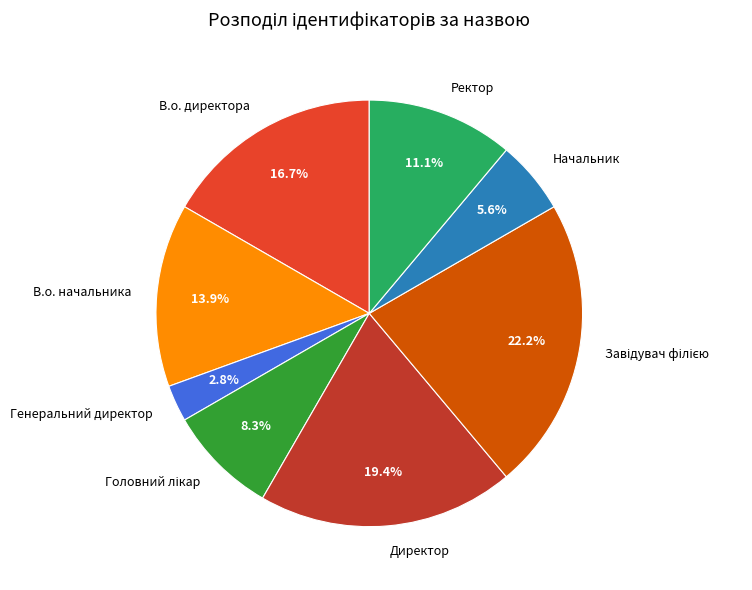

How many segments does this pie chart have?

8